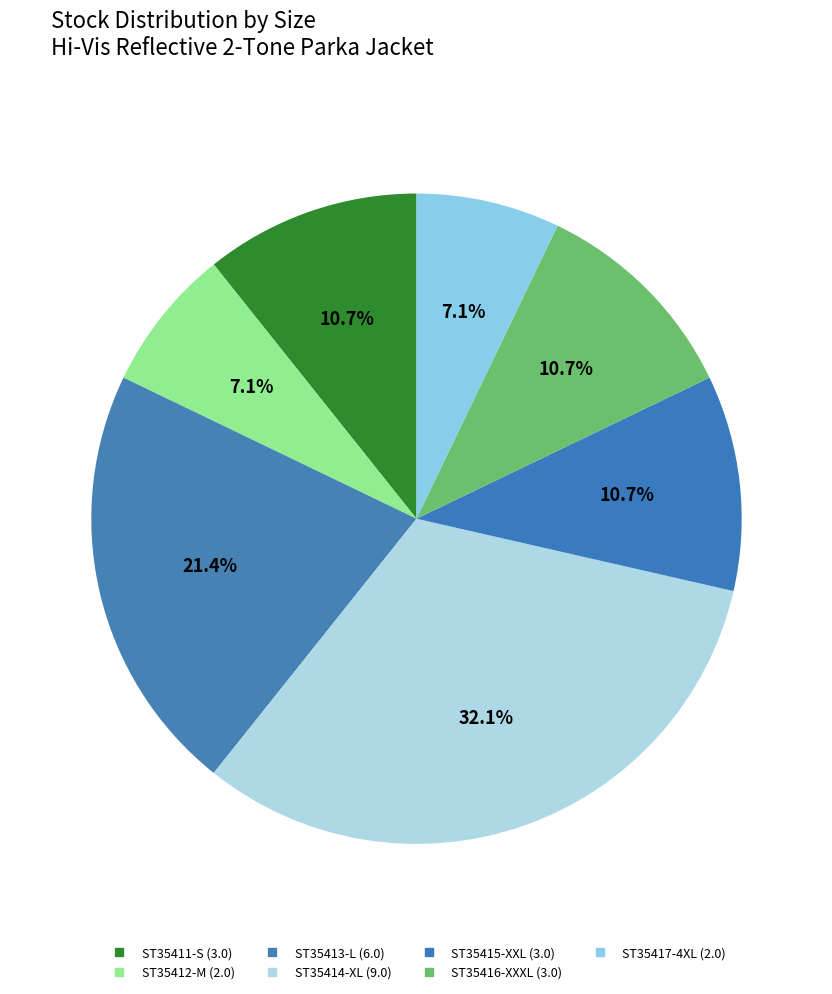

How many slices are in this pie chart?

7